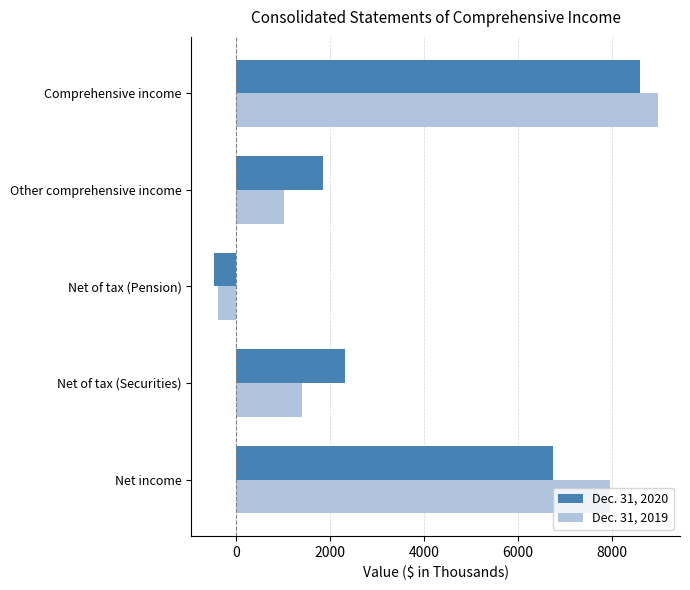

At which category is the sum across all series the highest?

Comprehensive income